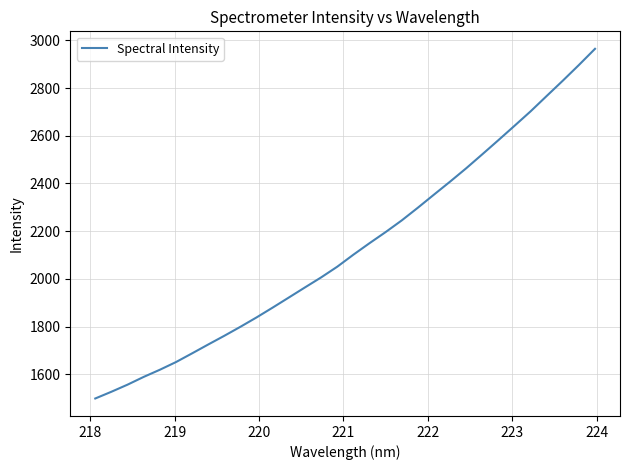

What is the greatest value displayed?

2964.6